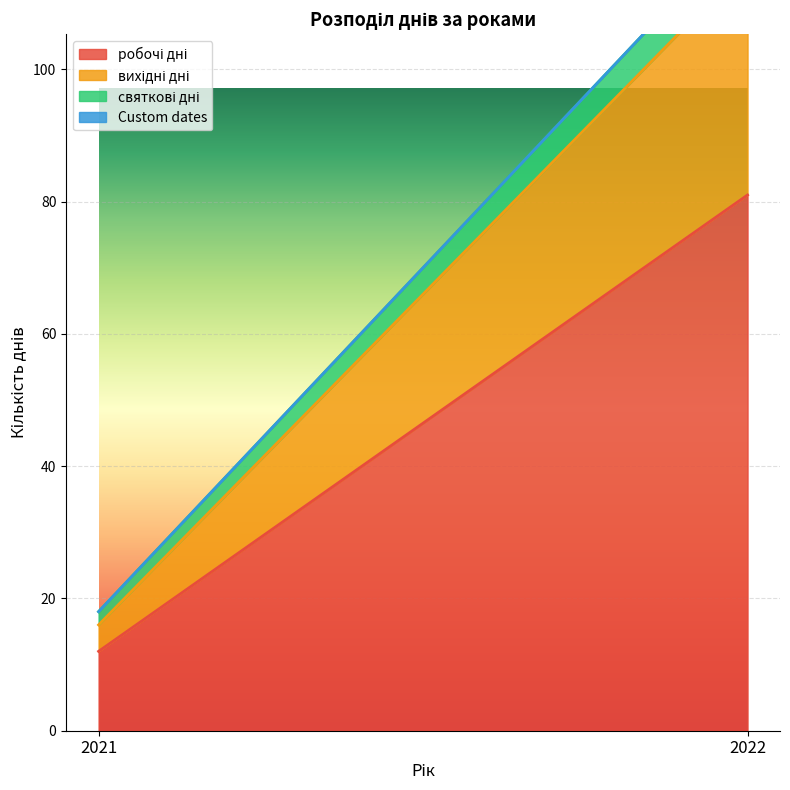

Which category has the lowest value across all series?

2021